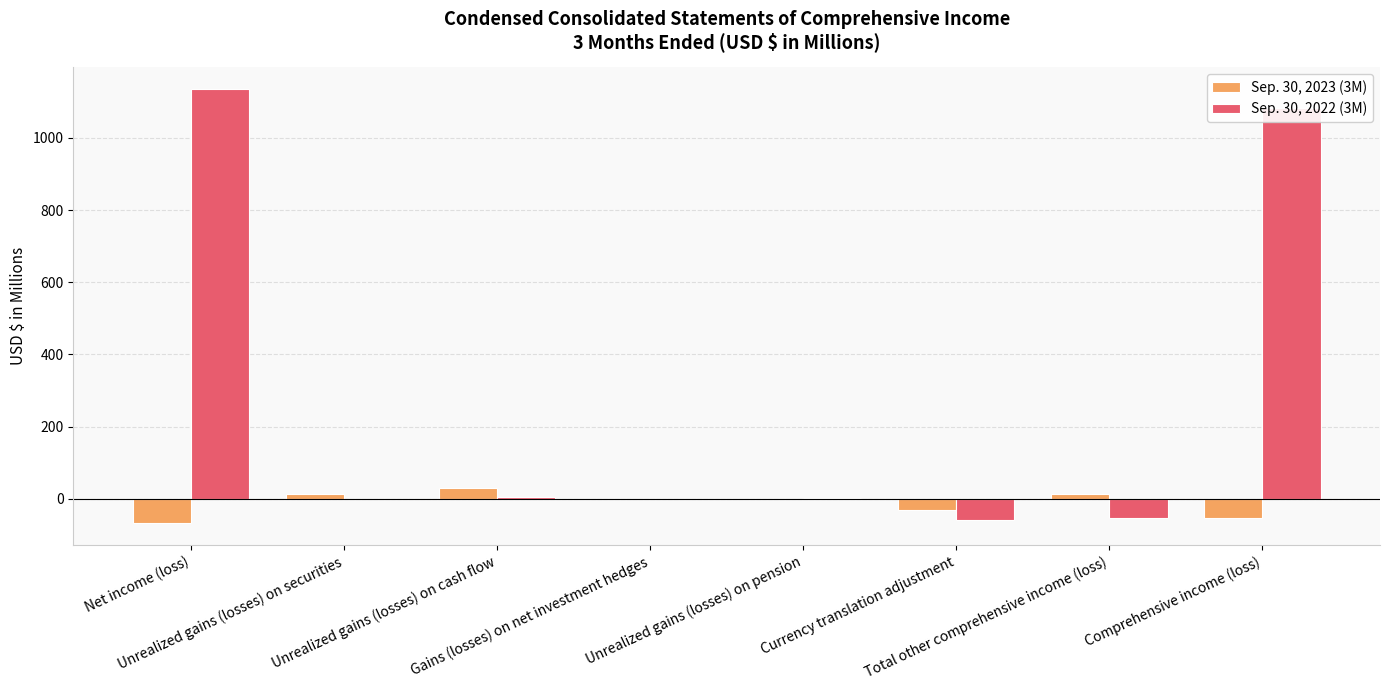

What is the total value across all series at Unrealized gains (losses) on securities?

13.5